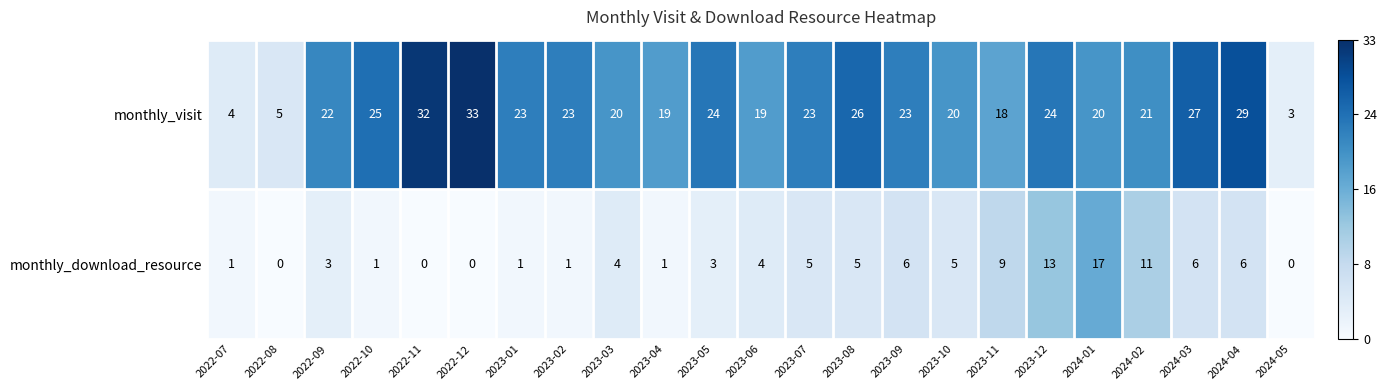

How many positive values does the monthly_download_resource series have?

19